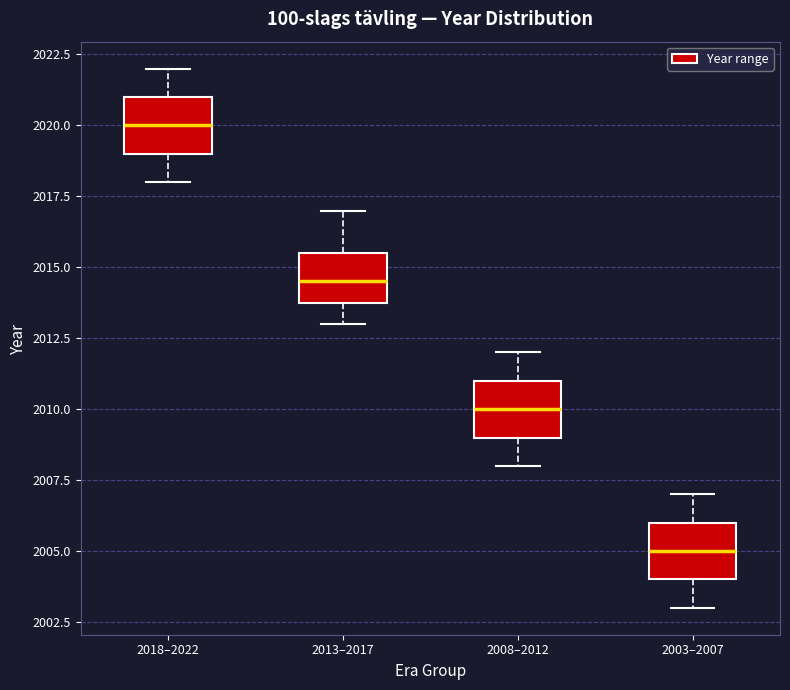

Where is the upper edge of the box for 2018–2022 on the y-axis? The values are not printed on the chart, so give them approximately, as read against the axis.

2021.0